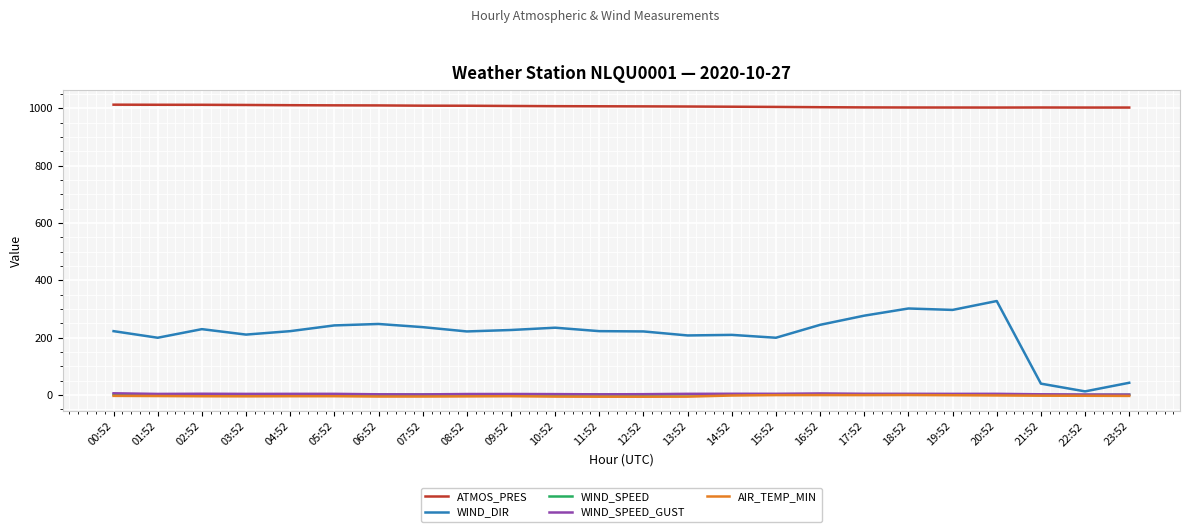

Is the value of ATMOS_PRES at 02:52 greater than the value of AIR_TEMP_MIN at 22:52?

Yes